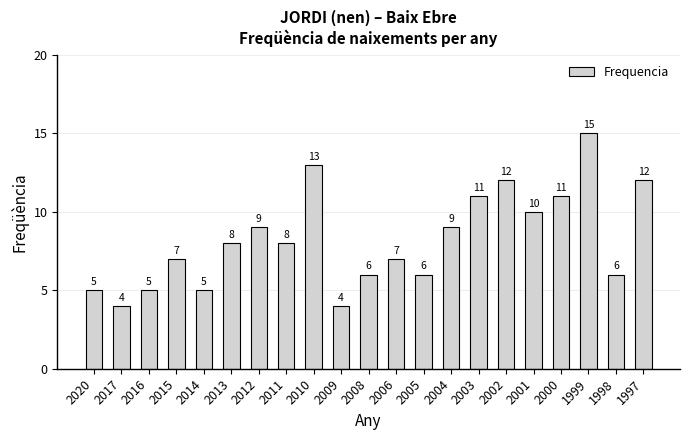

Are the bars horizontal?

No